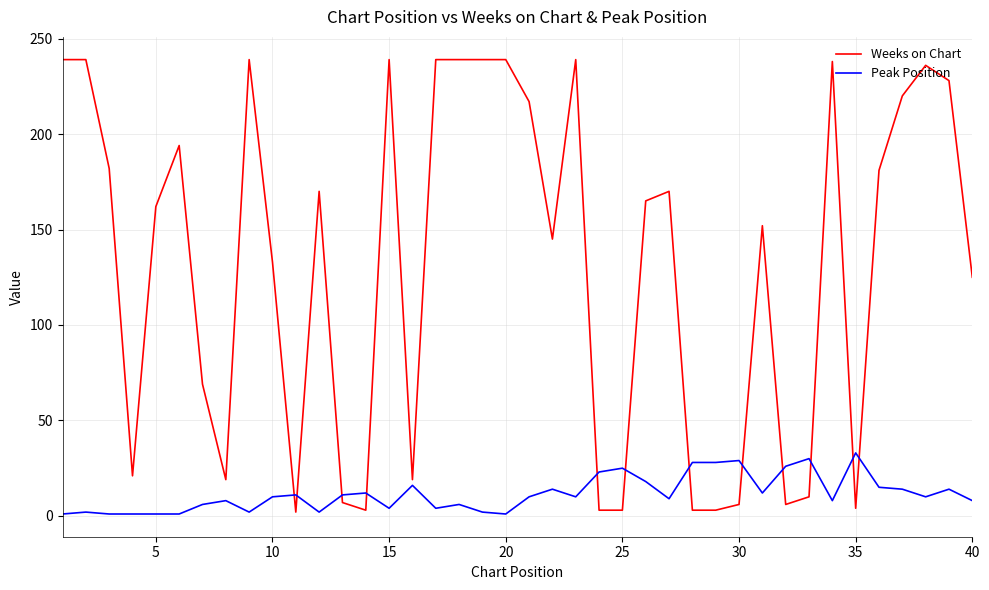

List the series in order of their peak value, lowest first.

Peak Position, Weeks on Chart